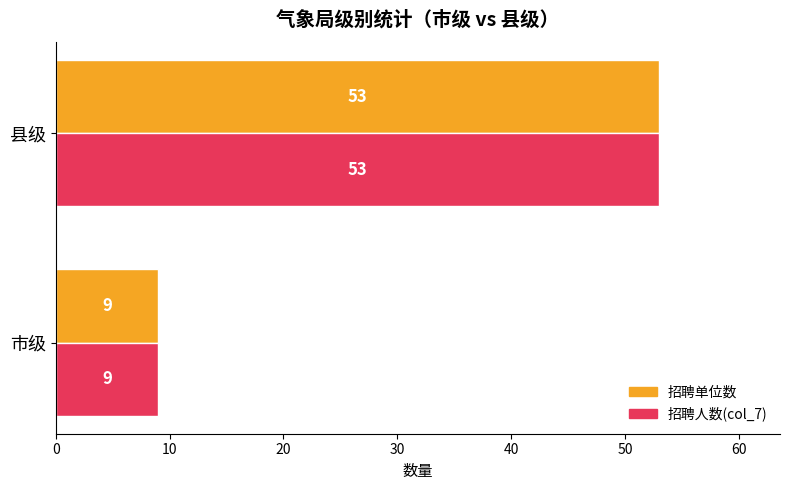

What is the minimum value shown in the chart?

9